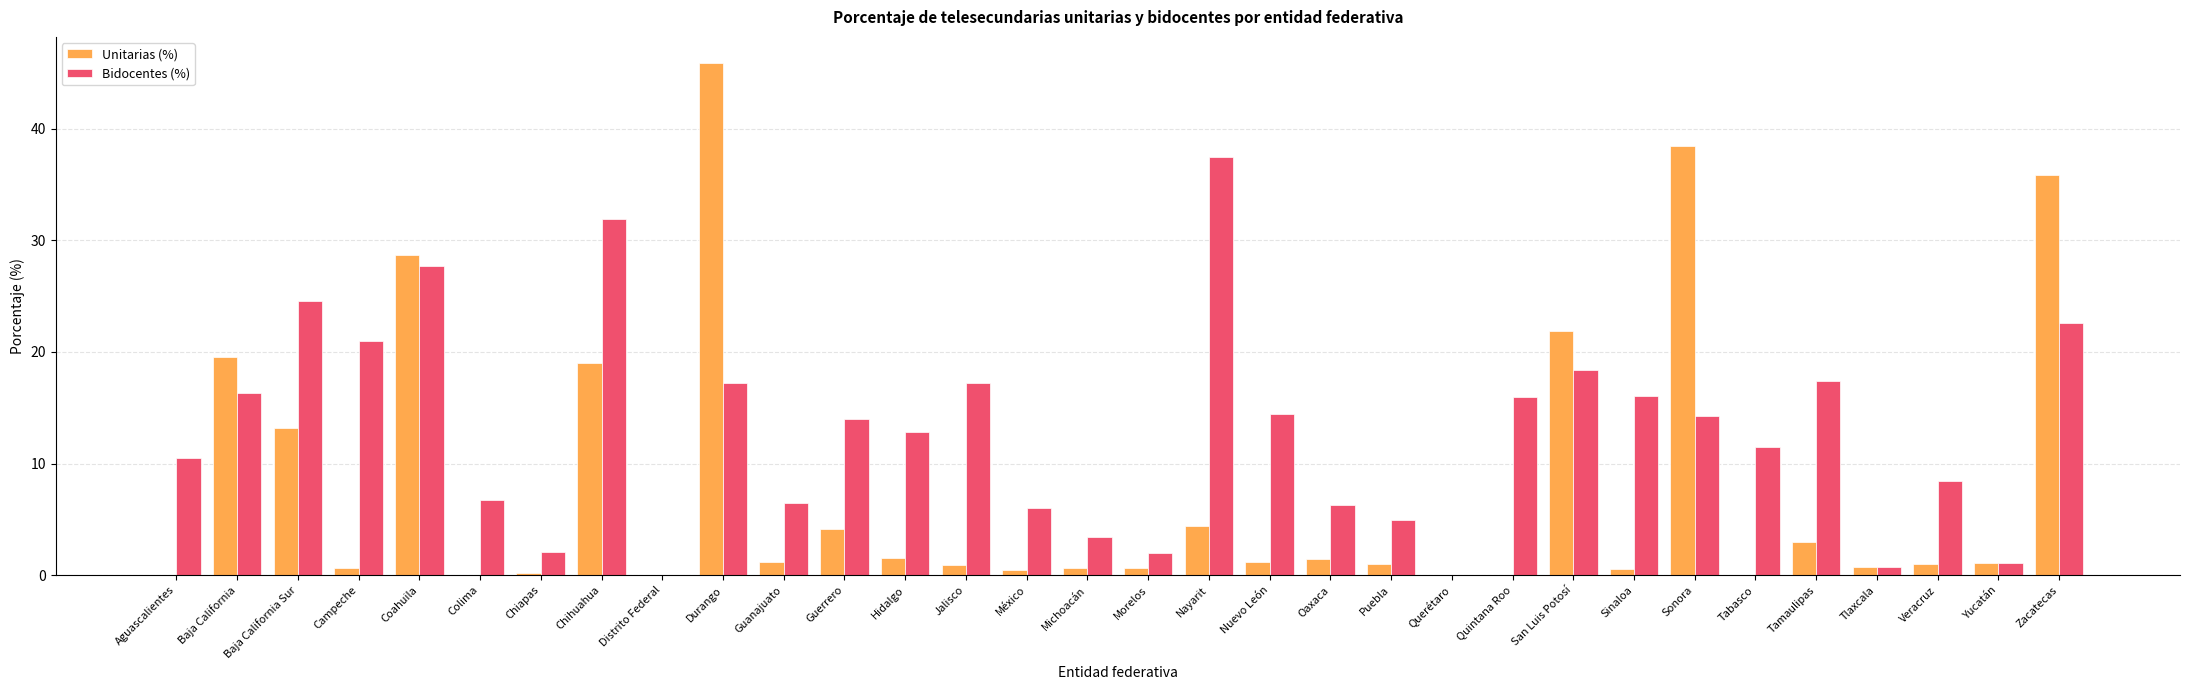

Which series changed the most between Distrito Federal and Zacatecas?

Unitarias (%)